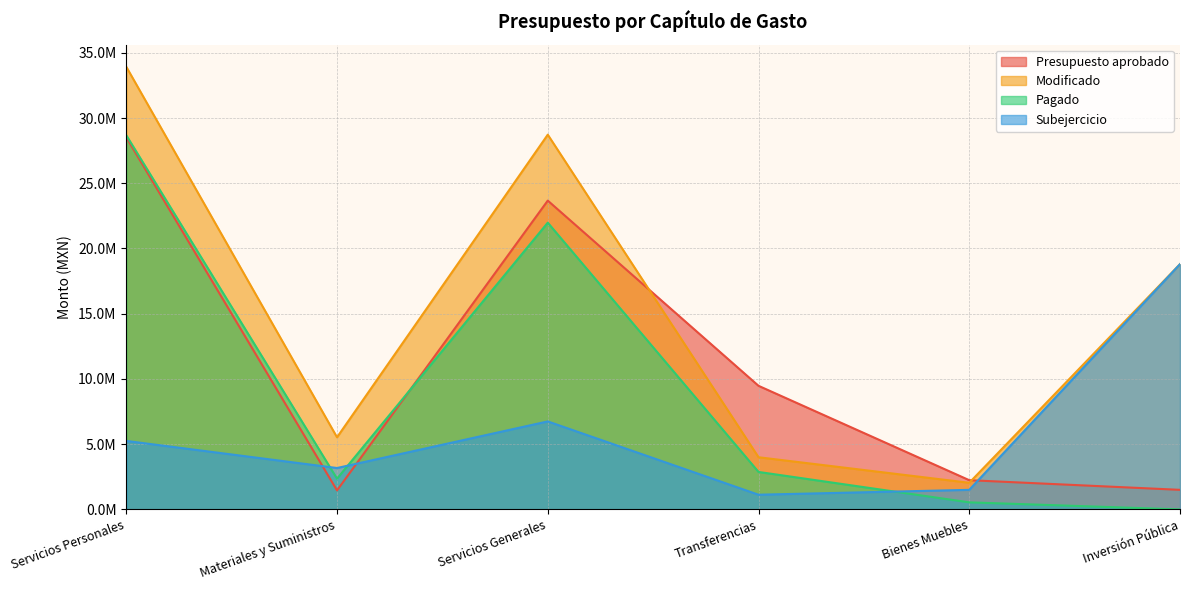

At Transferencias, list the series in order from smallest to largest.

Subejercicio, Pagado, Modificado, Presupuesto aprobado